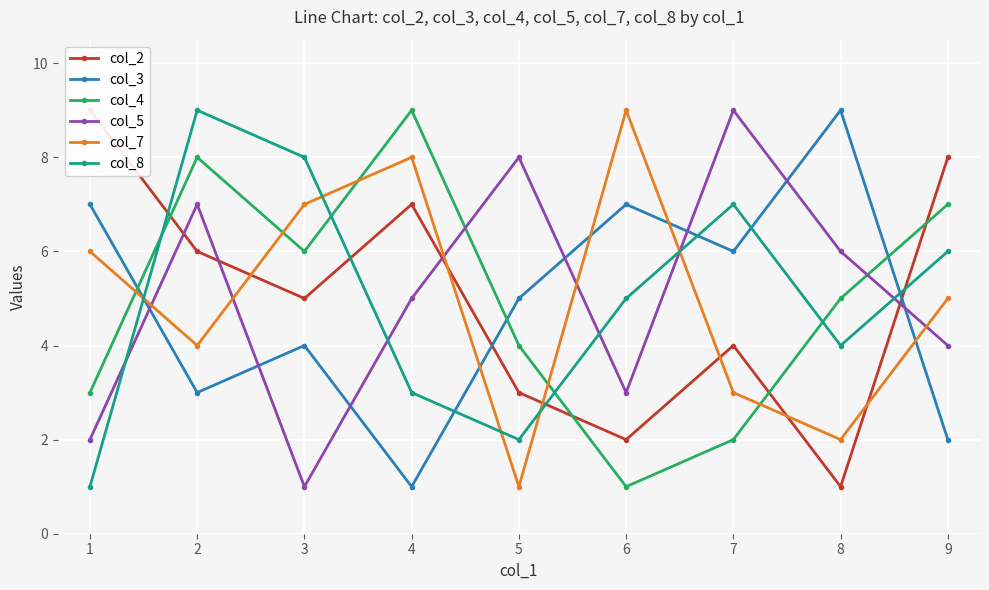

What are all the series names shown in the legend?

col_2, col_3, col_4, col_5, col_7, col_8